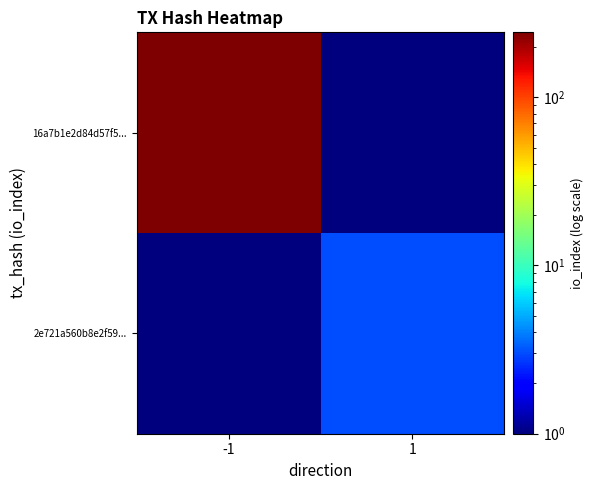

At 1, list the series in order from smallest to largest.

16a7b1e2d84d57f5..., 2e721a560b8e2f59...